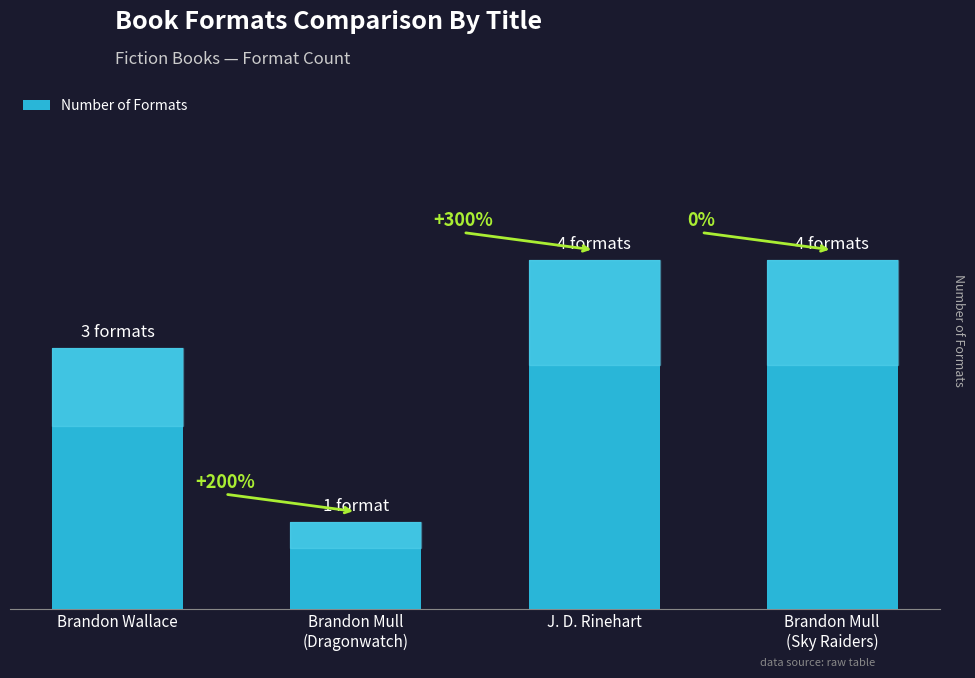

Reading right to left, transcribe all the data shown in this chart.

Brandon Mull
(Sky Raiders)=4	J. D. Rinehart=4	Brandon Mull
(Dragonwatch)=1	Brandon Wallace=3